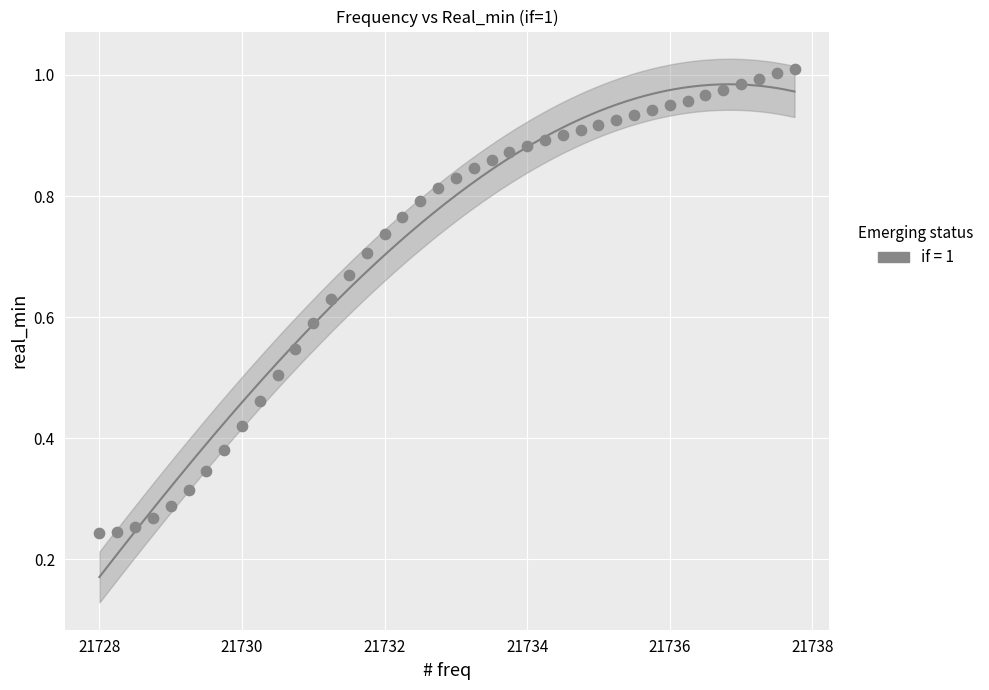

What is the range of X values (max minus min)?

9.8